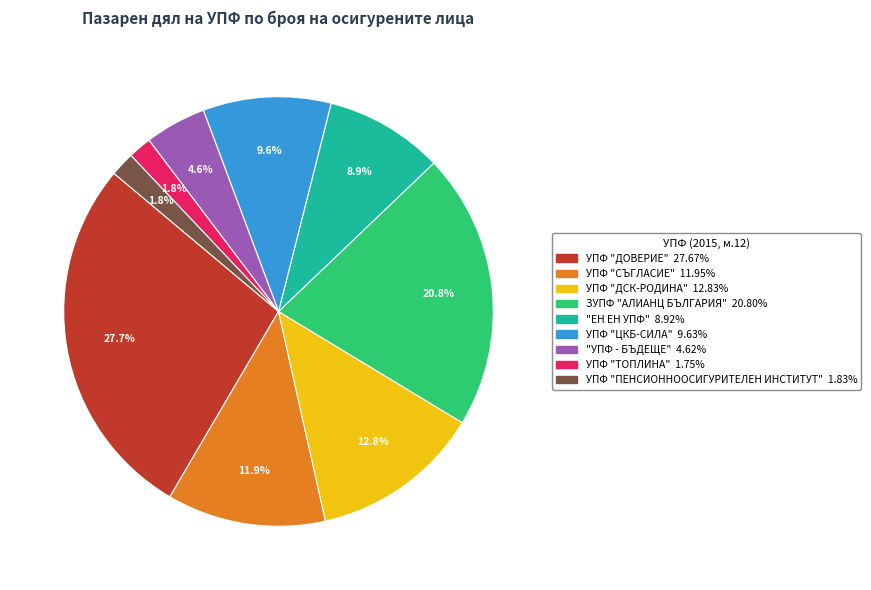

Count the number of slices in the pie.

9